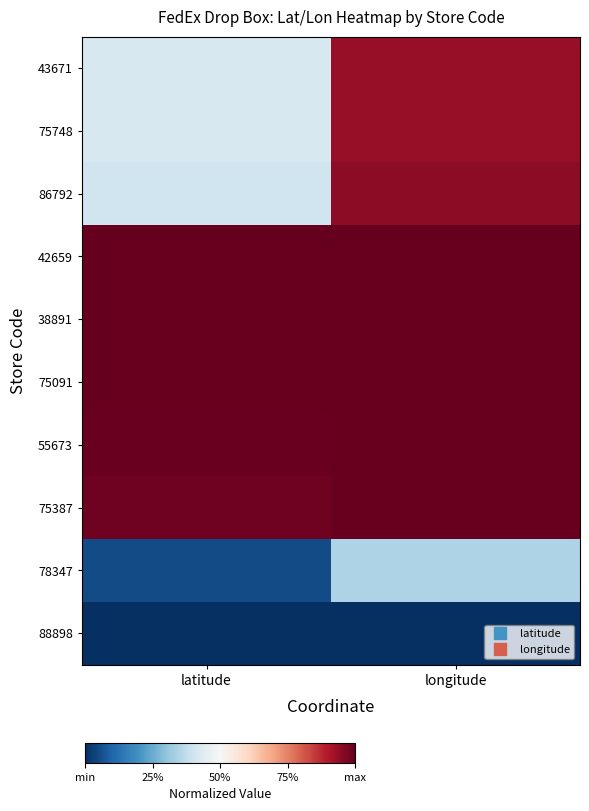

What is the total value across all series at longitude?

8.2